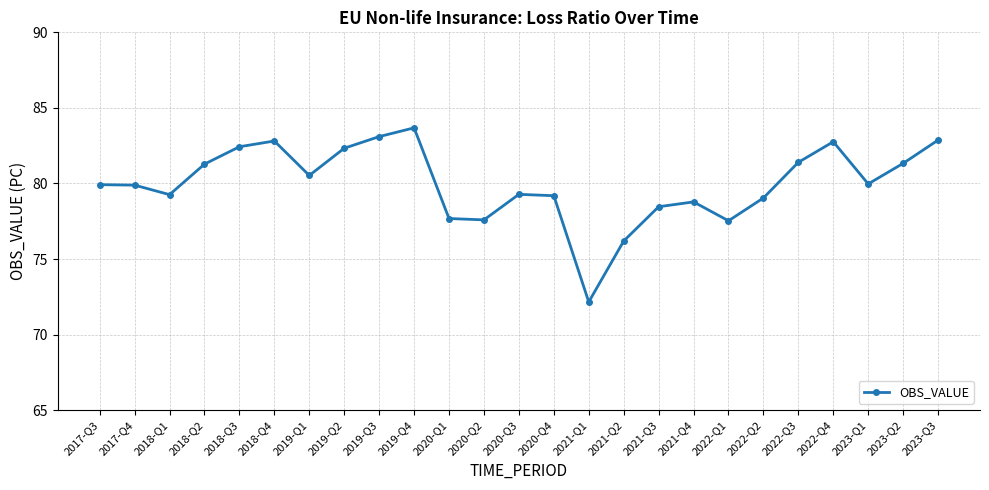

Where does the data first go above 79?

2017-Q3